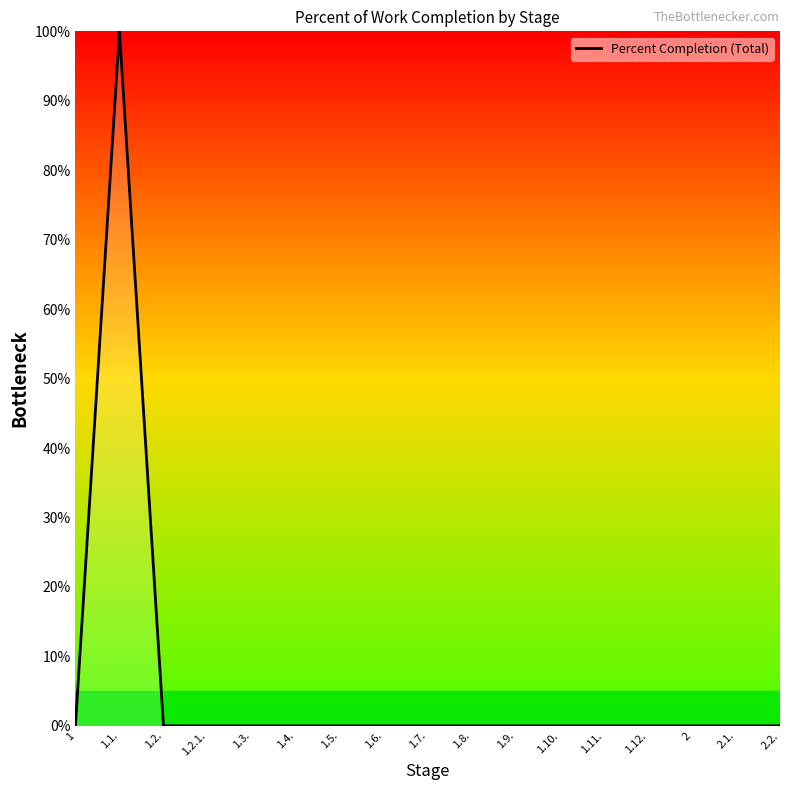

Count the number of categories in the chart.

17